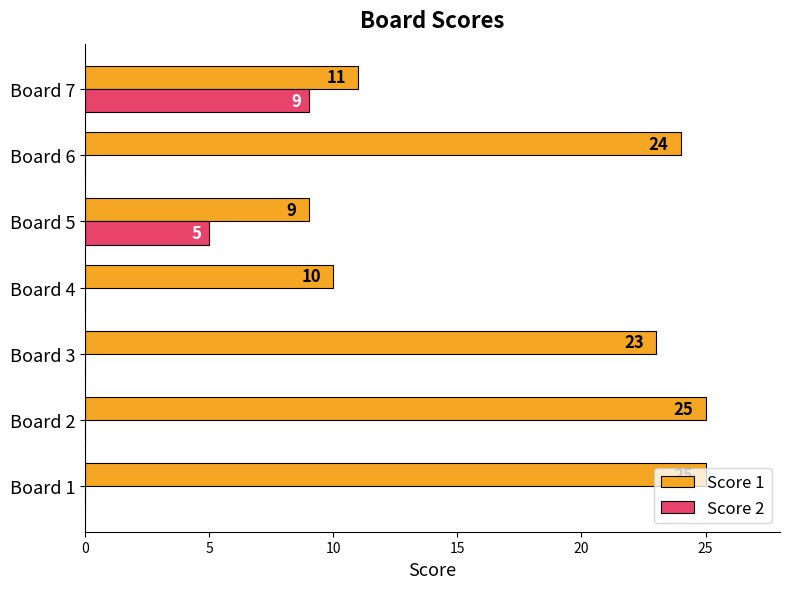

Which series changed the most between Board 1 and Board 3?

Score 1